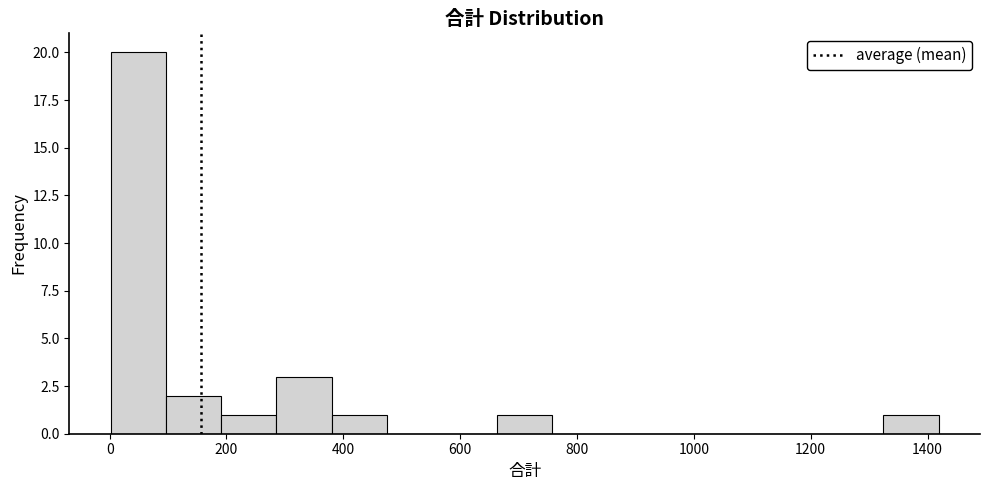

How tall is the bar that spans 1320 to 1420 on the x-axis? Neither the bar edges nor the heights are printed on the chart, so give them approximately, as read against the axes.

1